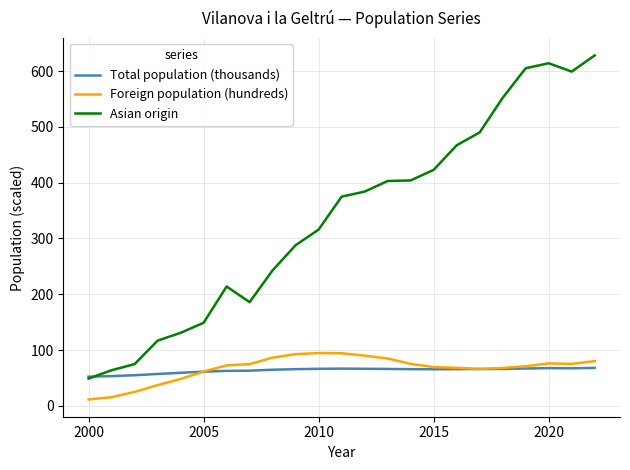

What is the maximum value shown in the chart?

628.0